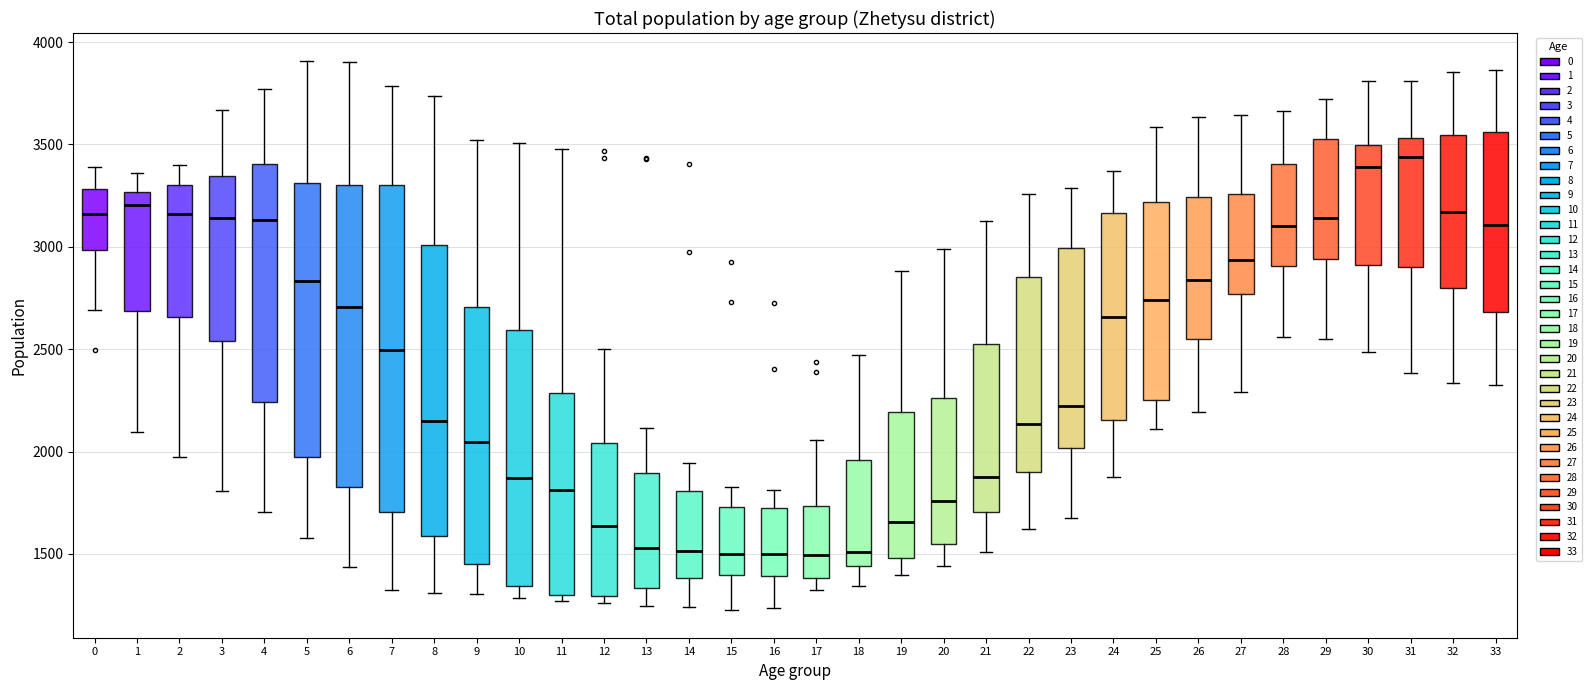

Reading left to right, transcribe this box plot: for each box, give where its median line is, the range the box spans, and where its two whiskers end, as read against the y-axis. The values are not printed on the chart, so give them approximately, as read against the axis.

0: median 3150, box 3000 to 3300, whiskers 2700 to 3400
1: median 3200, box 2700 to 3250, whiskers 2100 to 3350
2: median 3150, box 2650 to 3300, whiskers 1950 to 3400
3: median 3150, box 2550 to 3350, whiskers 1800 to 3650
4: median 3150, box 2250 to 3400, whiskers 1700 to 3750
5: median 2850, box 1950 to 3300, whiskers 1600 to 3900
6: median 2700, box 1850 to 3300, whiskers 1450 to 3900
7: median 2500, box 1700 to 3300, whiskers 1350 to 3800
8: median 2150, box 1600 to 3000, whiskers 1300 to 3750
9: median 2050, box 1450 to 2700, whiskers 1300 to 3500
10: median 1850, box 1350 to 2600, whiskers 1300 to 3500
11: median 1800, box 1300 to 2300, whiskers 1250 to 3500
12: median 1650, box 1300 to 2050, whiskers 1250 to 2500
13: median 1550, box 1350 to 1900, whiskers 1250 to 2100
14: median 1500, box 1400 to 1800, whiskers 1250 to 1950
15: median 1500, box 1400 to 1750, whiskers 1250 to 1850
16: median 1500, box 1400 to 1750, whiskers 1250 to 1800
17: median 1500, box 1400 to 1750, whiskers 1300 to 2050
18: median 1500, box 1450 to 1950, whiskers 1350 to 2450
19: median 1650, box 1500 to 2200, whiskers 1400 to 2900
20: median 1750, box 1550 to 2250, whiskers 1450 to 3000
21: median 1850, box 1700 to 2500, whiskers 1500 to 3150
22: median 2150, box 1900 to 2850, whiskers 1600 to 3250
23: median 2200, box 2000 to 3000, whiskers 1700 to 3300
24: median 2650, box 2150 to 3150, whiskers 1900 to 3350
25: median 2750, box 2250 to 3200, whiskers 2100 to 3600
26: median 2850, box 2550 to 3250, whiskers 2200 to 3650
27: median 2950, box 2750 to 3250, whiskers 2300 to 3650
28: median 3100, box 2900 to 3400, whiskers 2550 to 3650
29: median 3150, box 2950 to 3550, whiskers 2550 to 3700
30: median 3400, box 2900 to 3500, whiskers 2500 to 3800
31: median 3450, box 2900 to 3550, whiskers 2400 to 3800
32: median 3150, box 2800 to 3550, whiskers 2350 to 3850
33: median 3100, box 2700 to 3550, whiskers 2350 to 3850